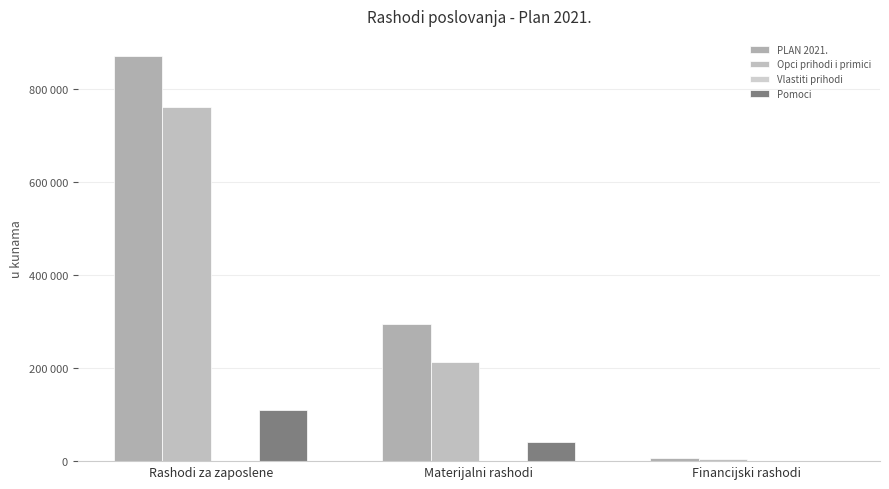

Rank the categories by Vlastiti prihodi value from lowest to highest.

Rashodi za zaposlene, Materijalni rashodi, Financijski rashodi